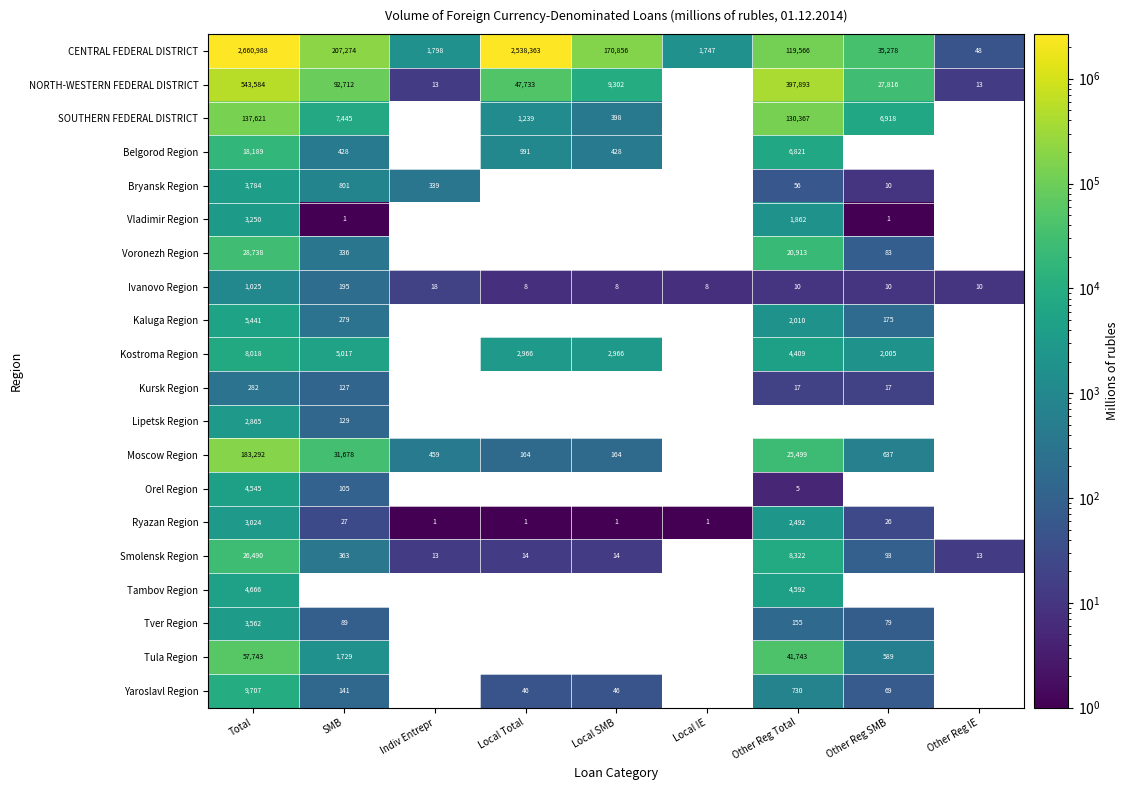

How many data points does each series have?

9